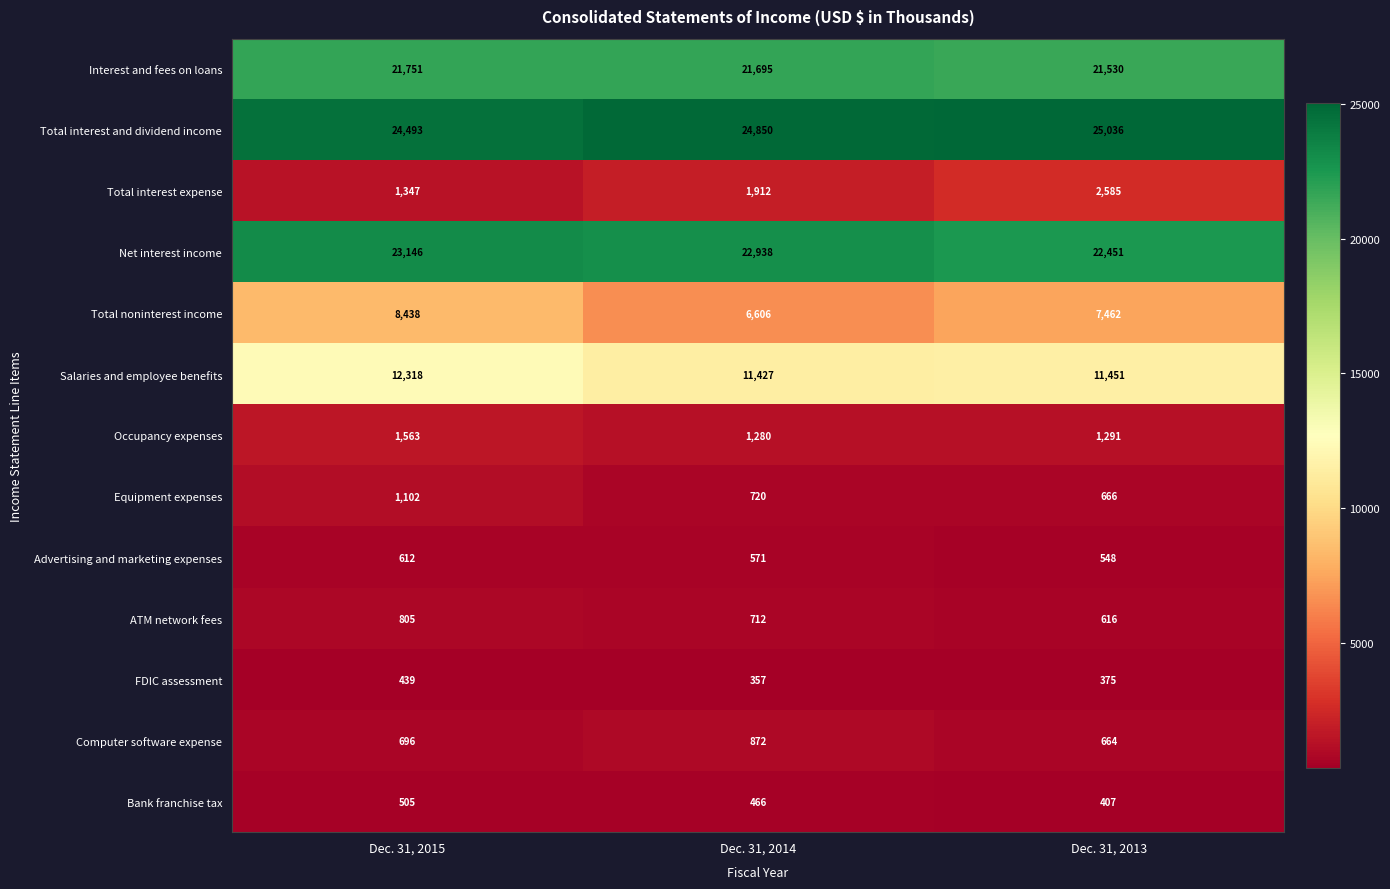

At how many categories does at least one series exceed 23753?

3